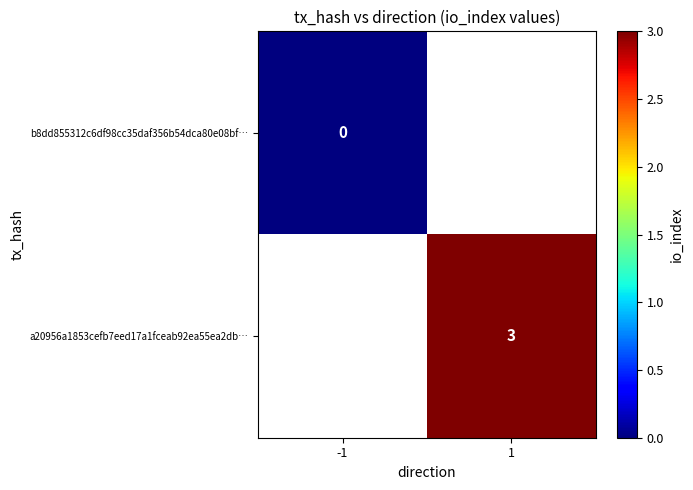

Is it true that a20956a1853cefb7eed17a1fceab92ea55ea2db… equals 1 at 1?

False